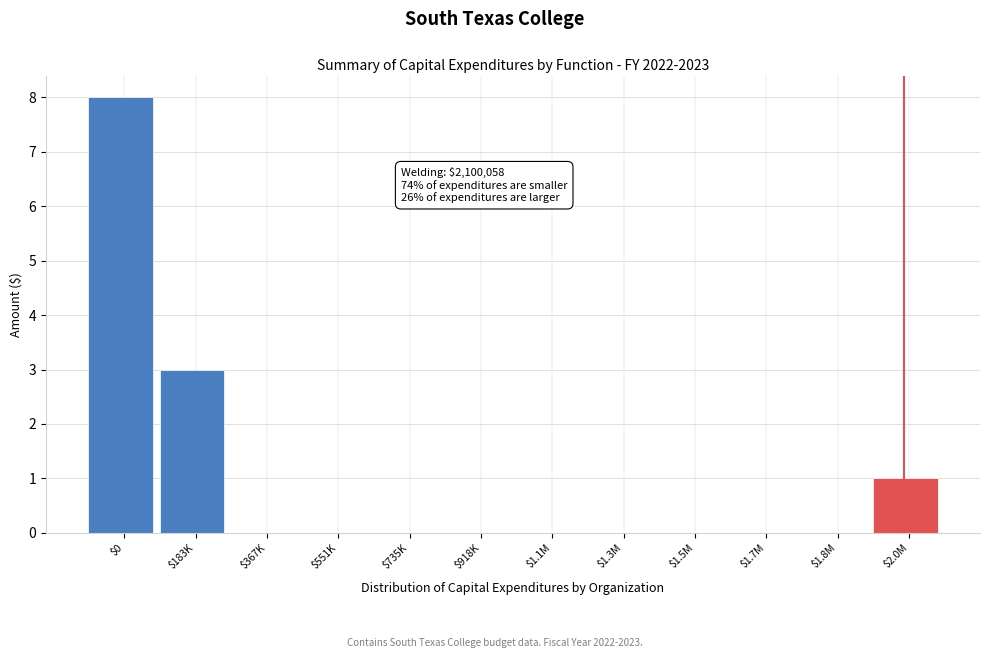

What is the sum of all values?

12